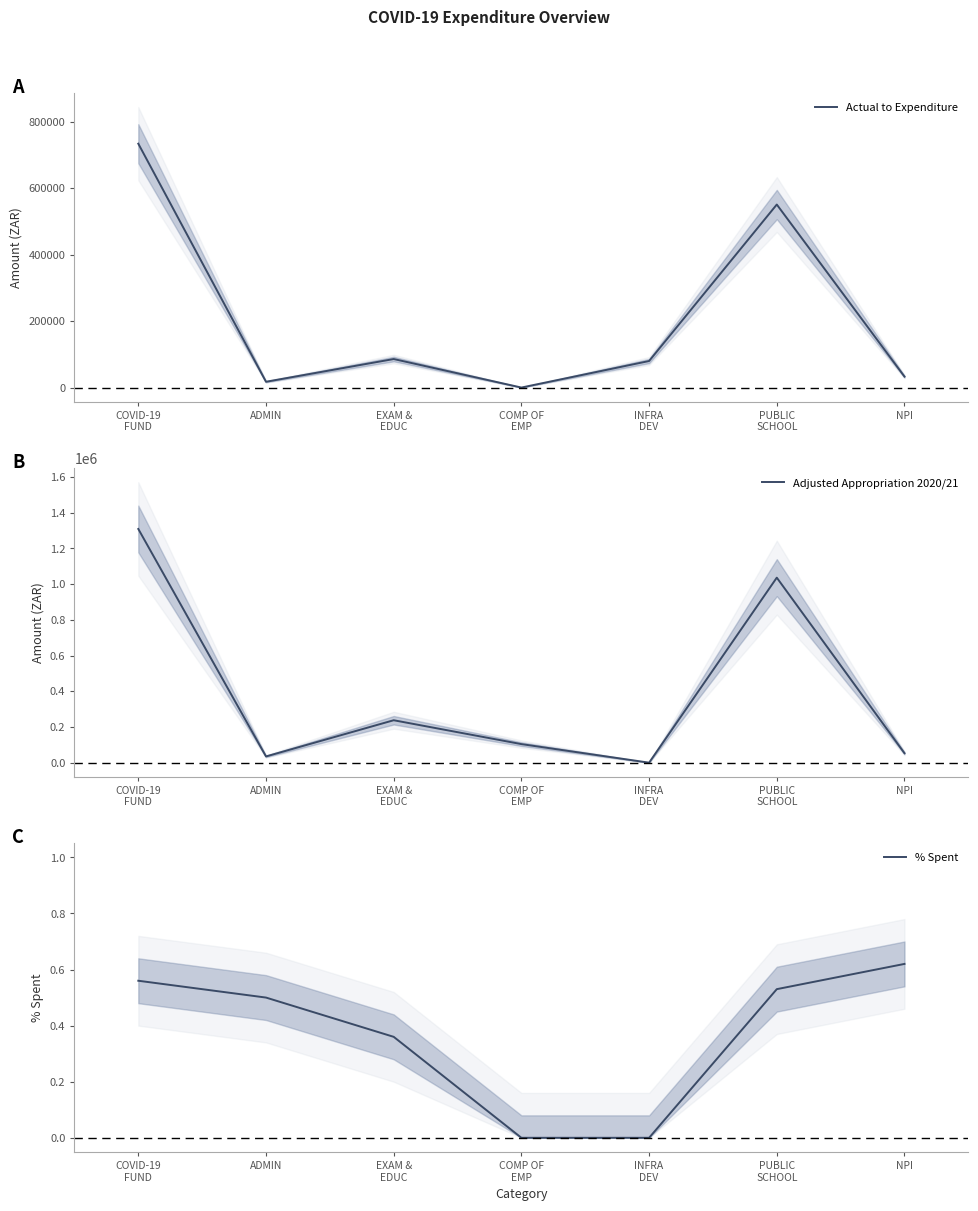

Which category has the highest value in the % Spent series?

NPI